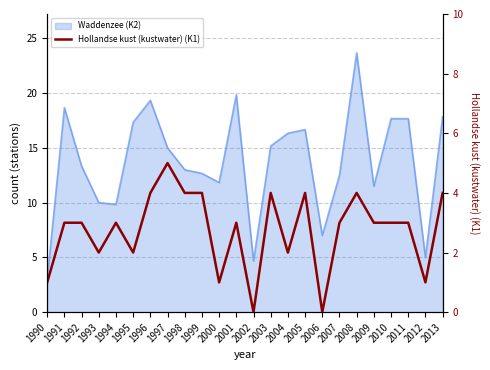

At which label is the value closest to 2?

1993